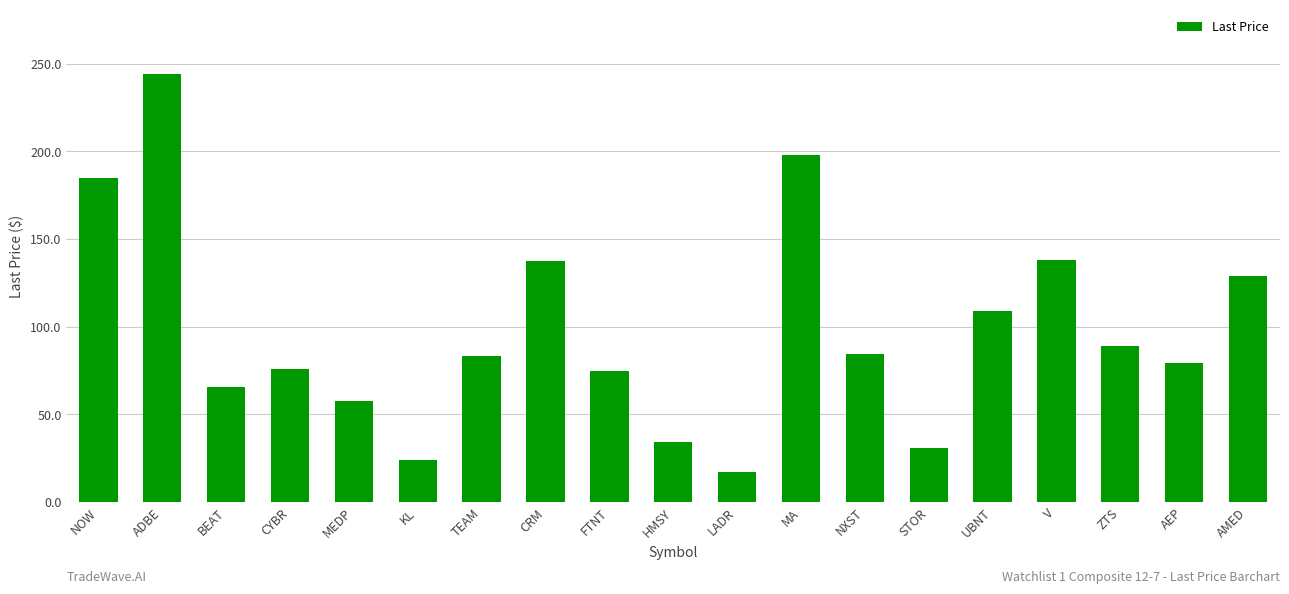

The chart shows a value of 96.0 at V. True or false?

False